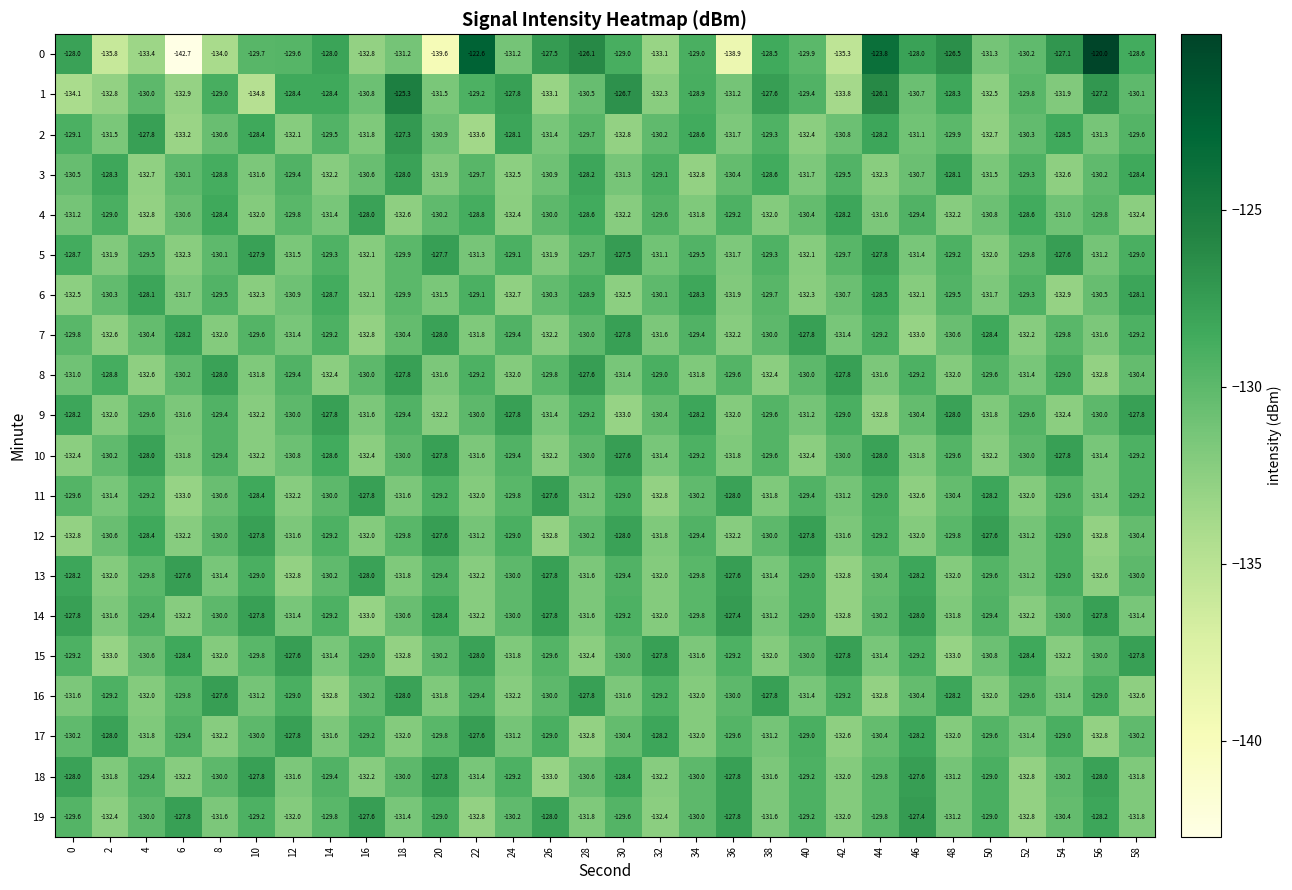

What is the difference between the highest and lowest values at 44?

9.0